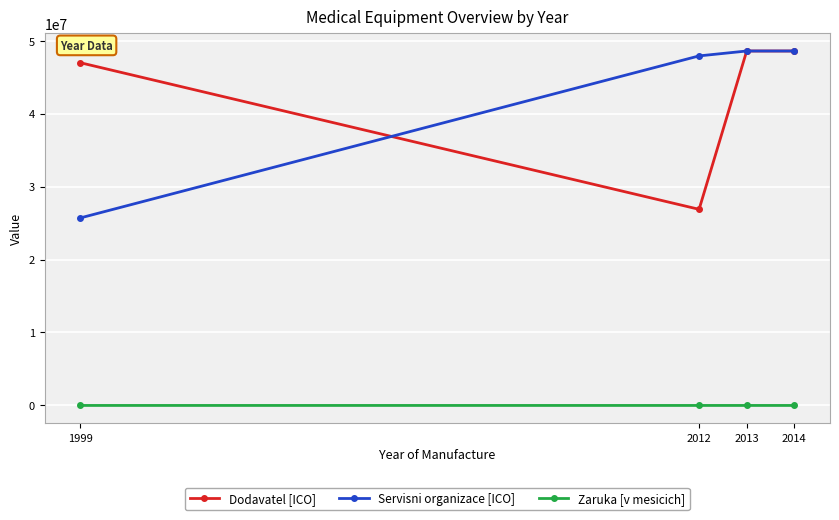

What is the difference between the maximum and minimum values in the Dodavatel [ICO] series?

21702142